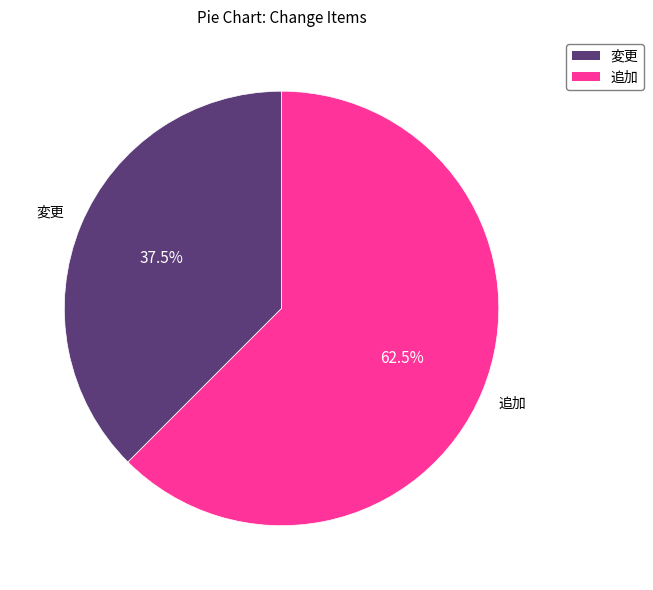

Does any single category account for the majority?

Yes